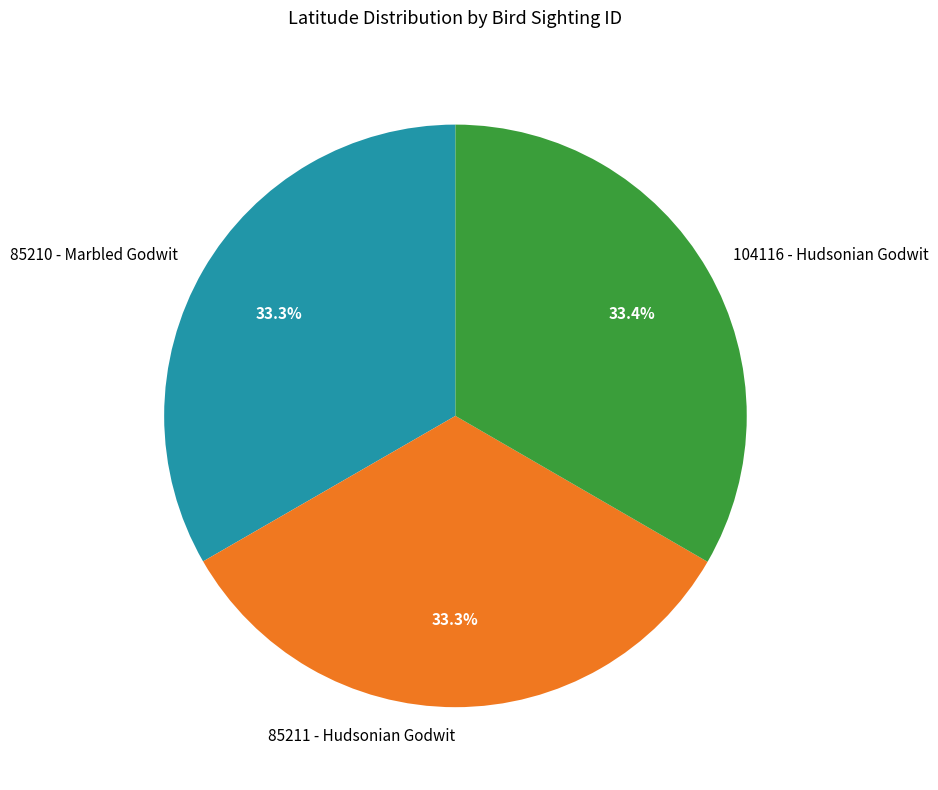

What is the total percentage of 85210 - Marbled Godwit and 104116 - Hudsonian Godwit?

66.7%